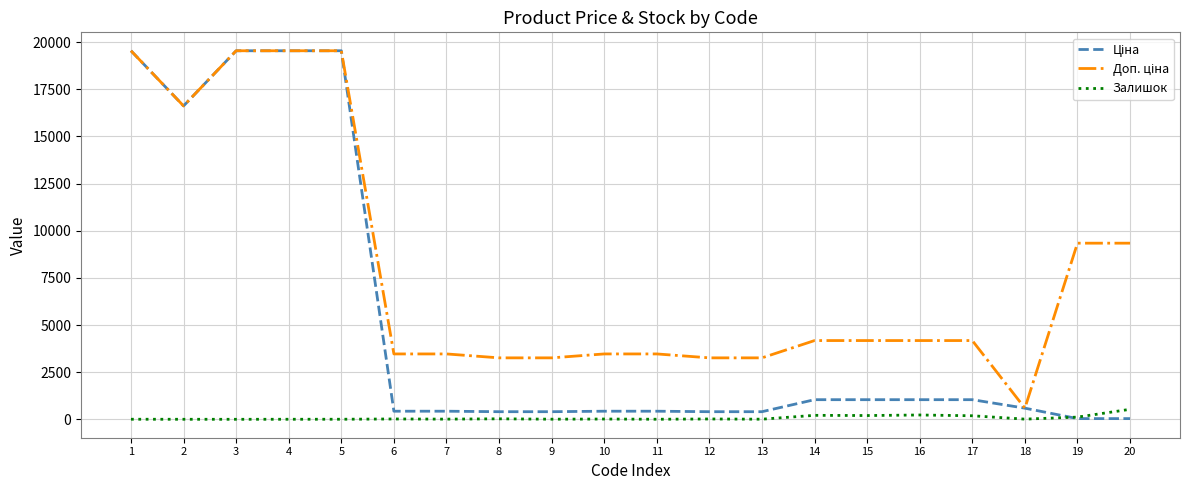

Is it true that Доп. ціна equals 5452.2 at 10?

False